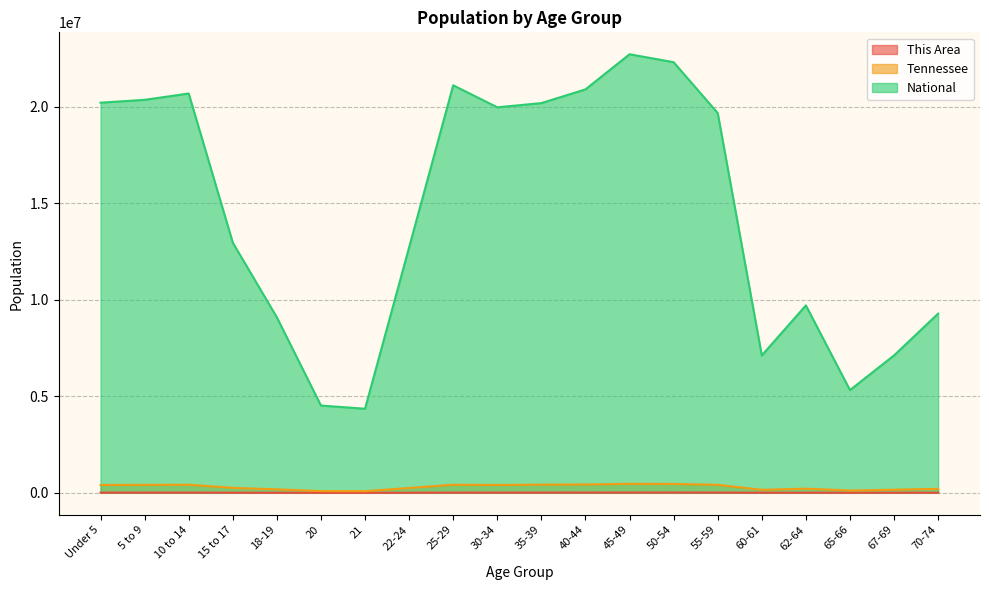

At which category does Tennessee reach its first local valley?

21